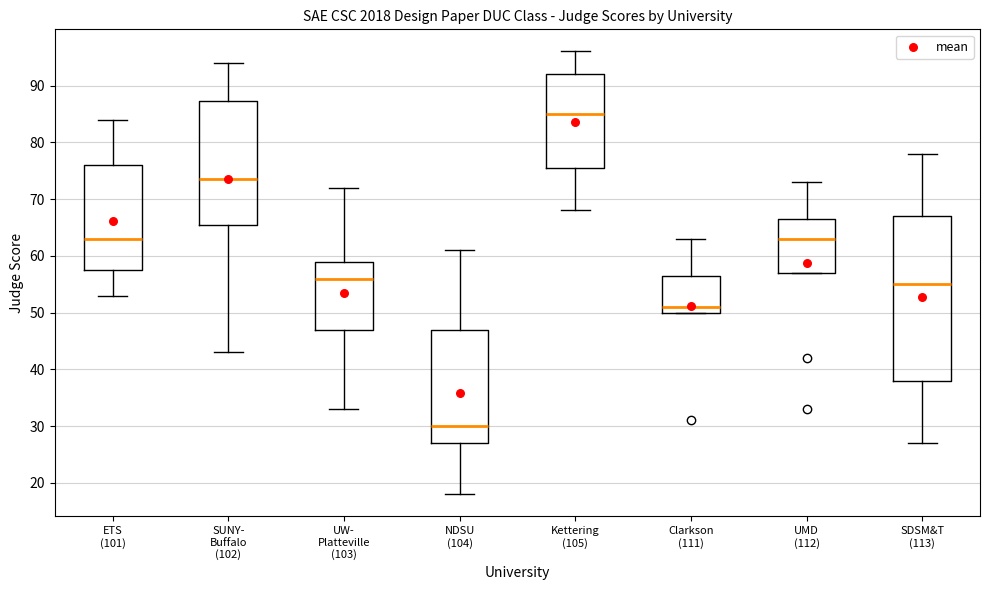

Which box's median line is the highest?

Kettering (105)